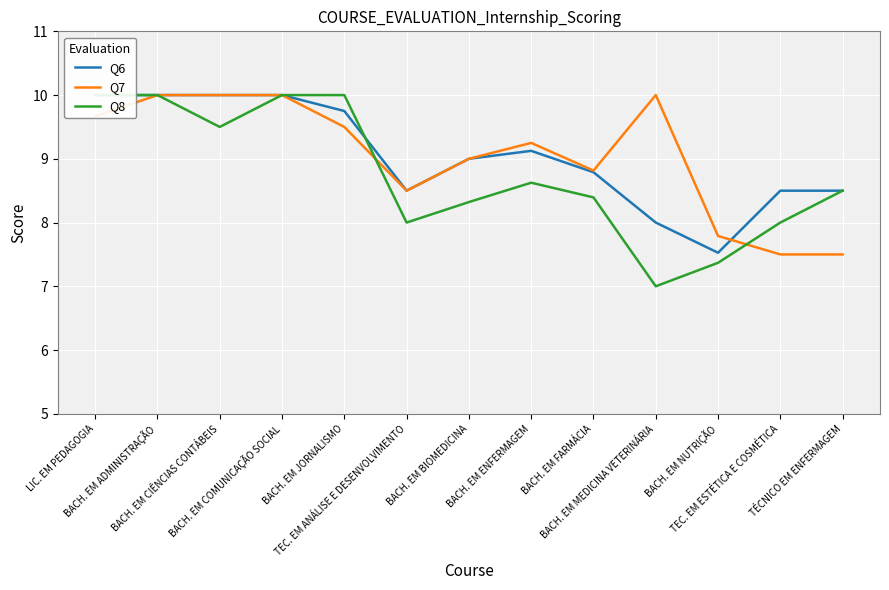

At which category is the sum across all series the highest?

BACH. EM ADMINISTRAÇÃO